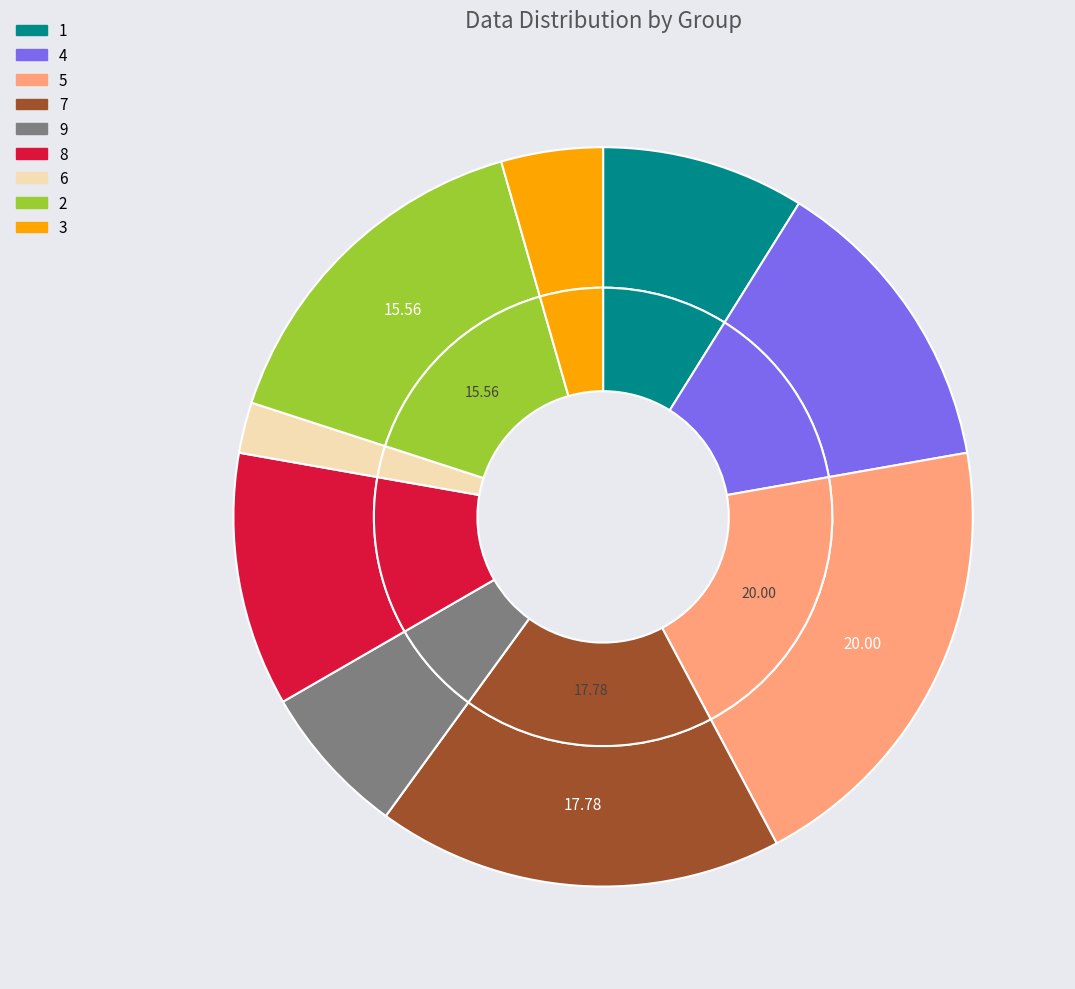

Rank the categories by value from highest to lowest.

5, 7, 2, 4, 8, 1, 9, 3, 6